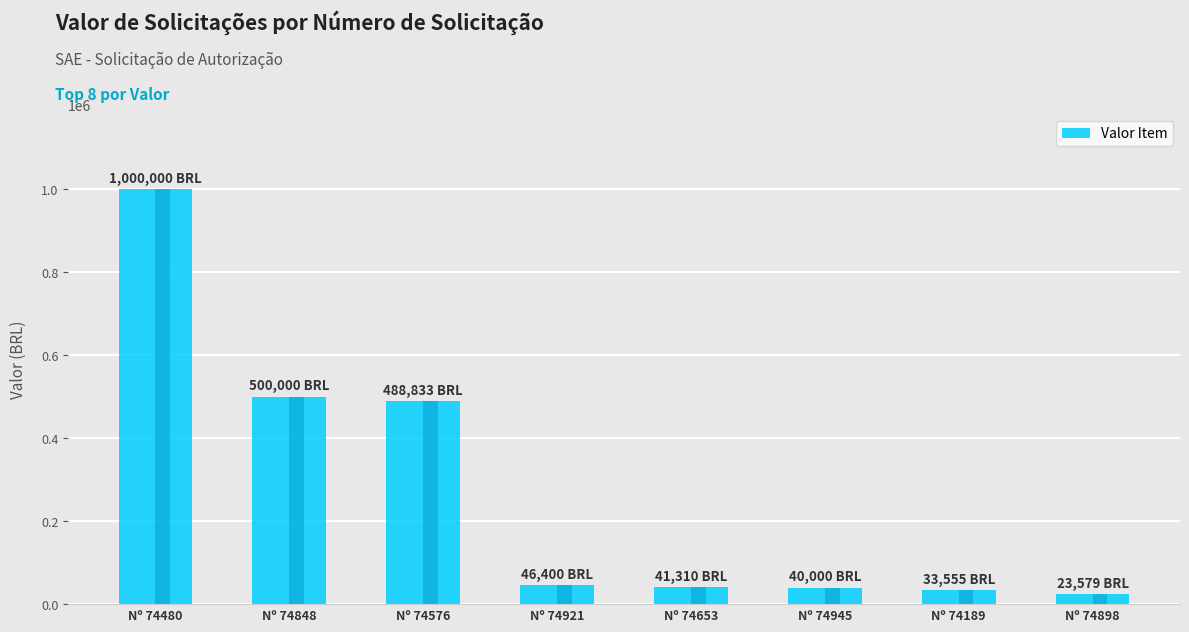

What is the minimum value shown in the chart?

23578.7